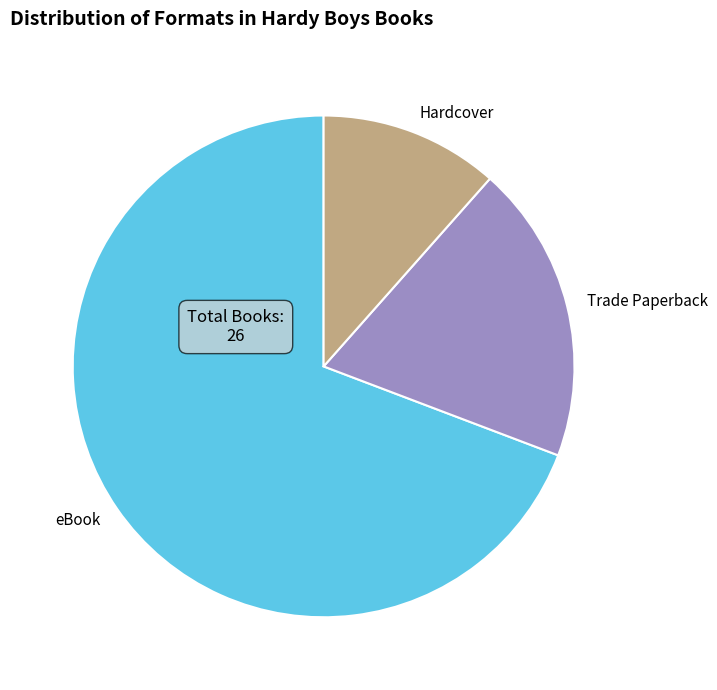

True or false: eBook accounts for 84% of the total.

False